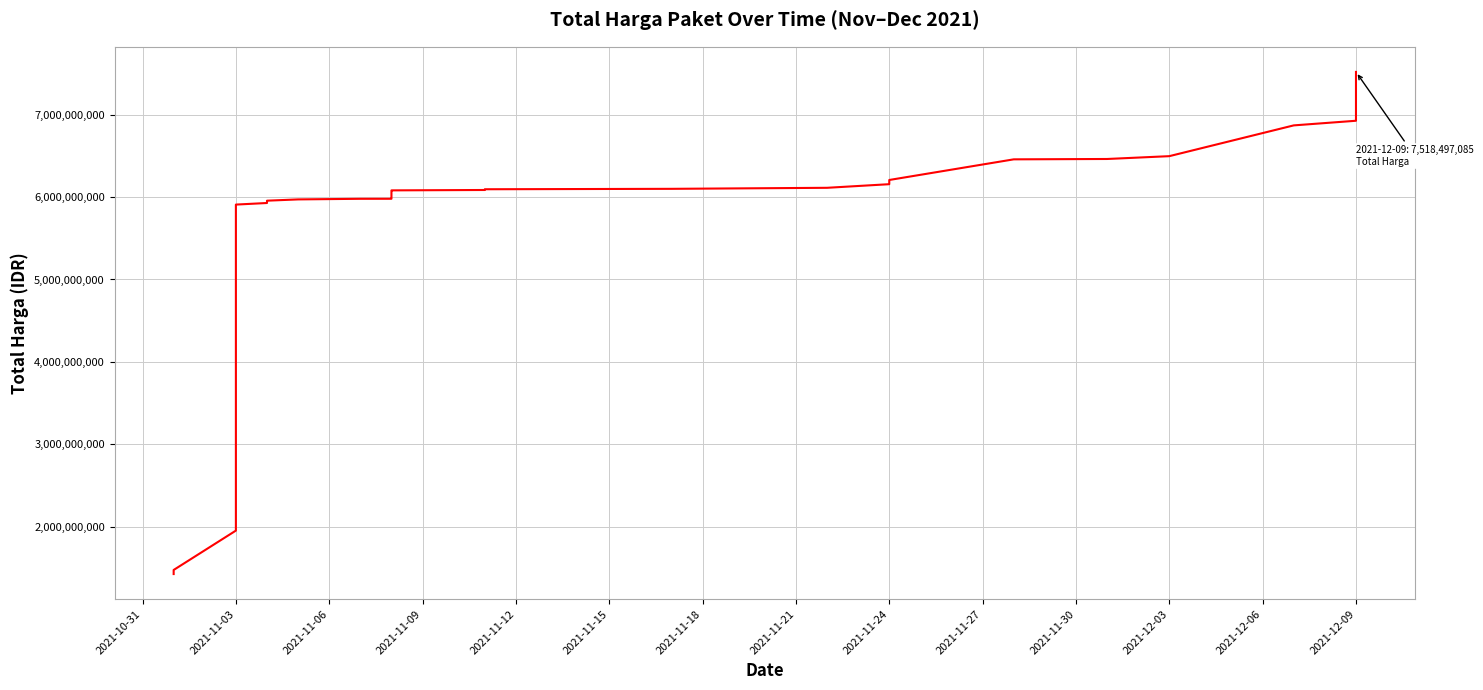

What is the smallest value displayed?

1425867900